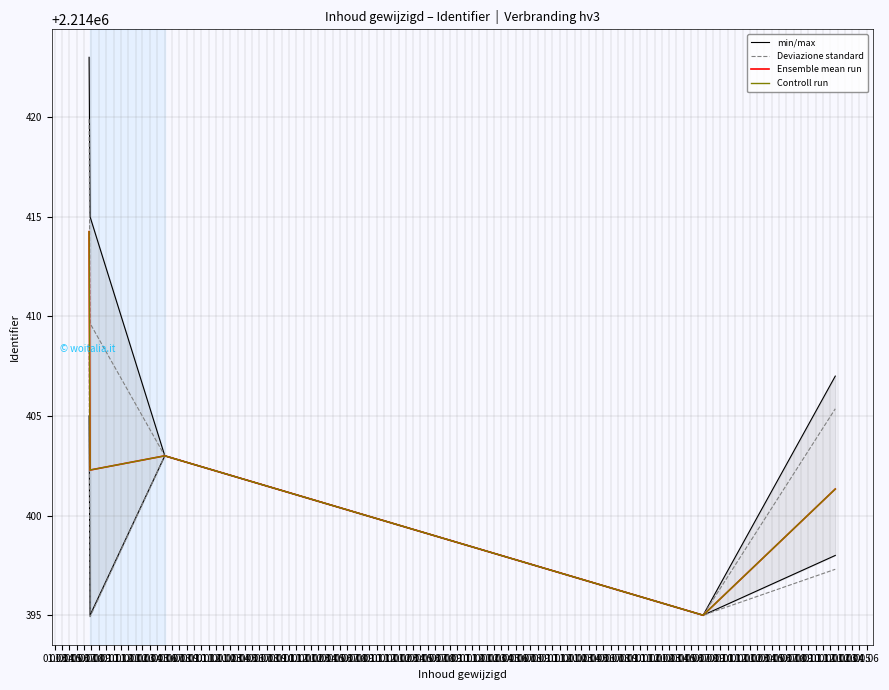

What are all the series names shown in the legend?

min/max, Deviazione standard, Ensemble mean run, Controll run